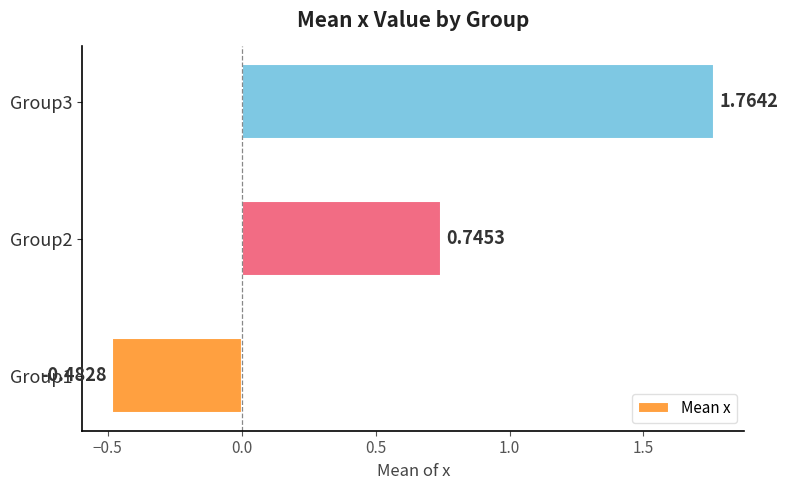

Rank the categories by value from highest to lowest.

Group3, Group2, Group1